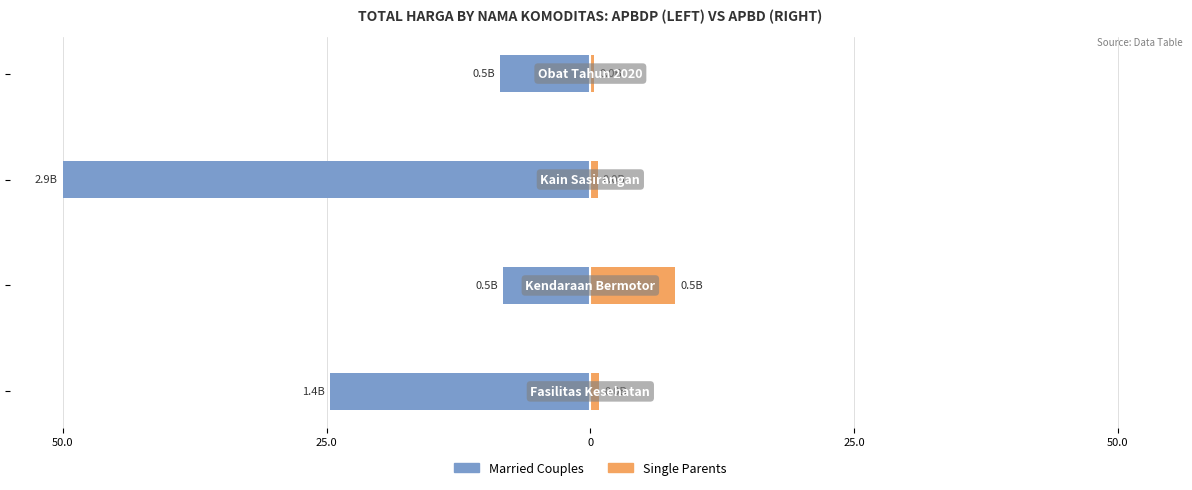

Reading right to left, transcribe all the data shown in this chart.

Married Couples: 25.0=-8.5	0=-50.0	25.0=-8.3	50.0=-24.7
Single Parents: 25.0=0.3	0=0.7	25.0=8.0	50.0=0.9